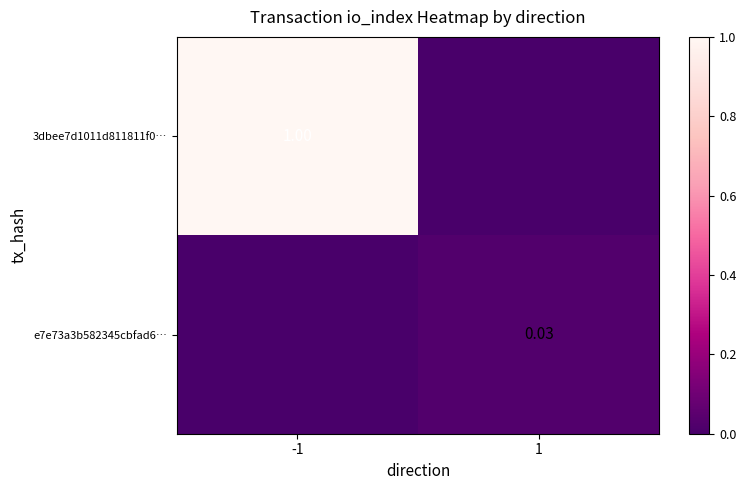

Which series has the widest spread of values?

3dbee7d1011d811811f0…